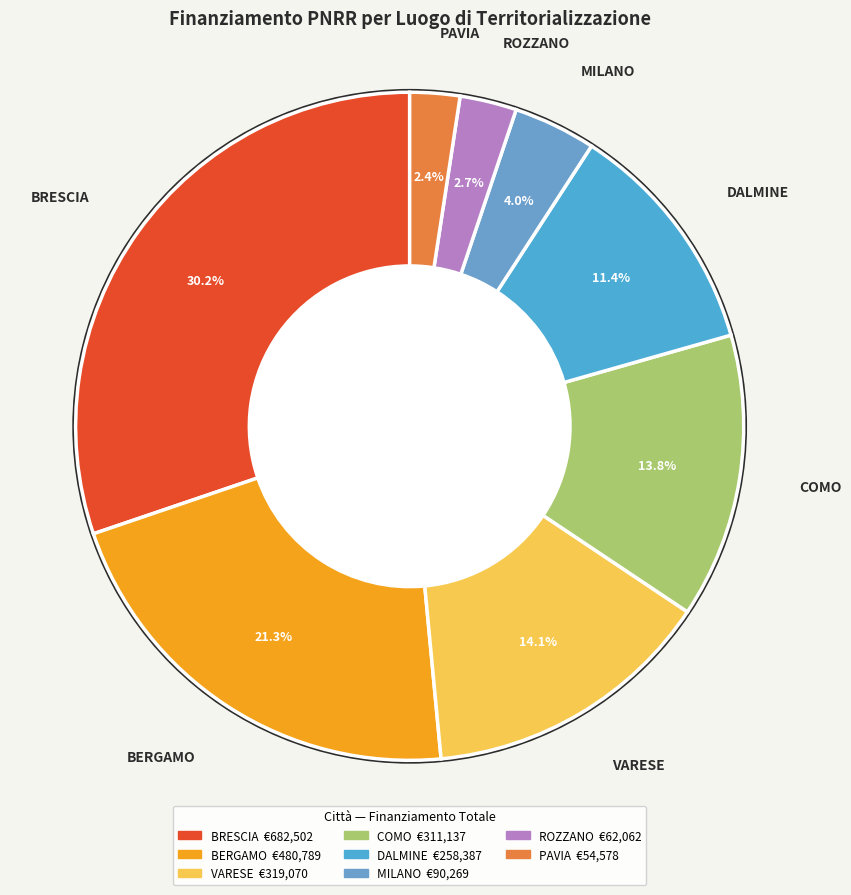

Is there any slice that represents more than half of the pie?

No